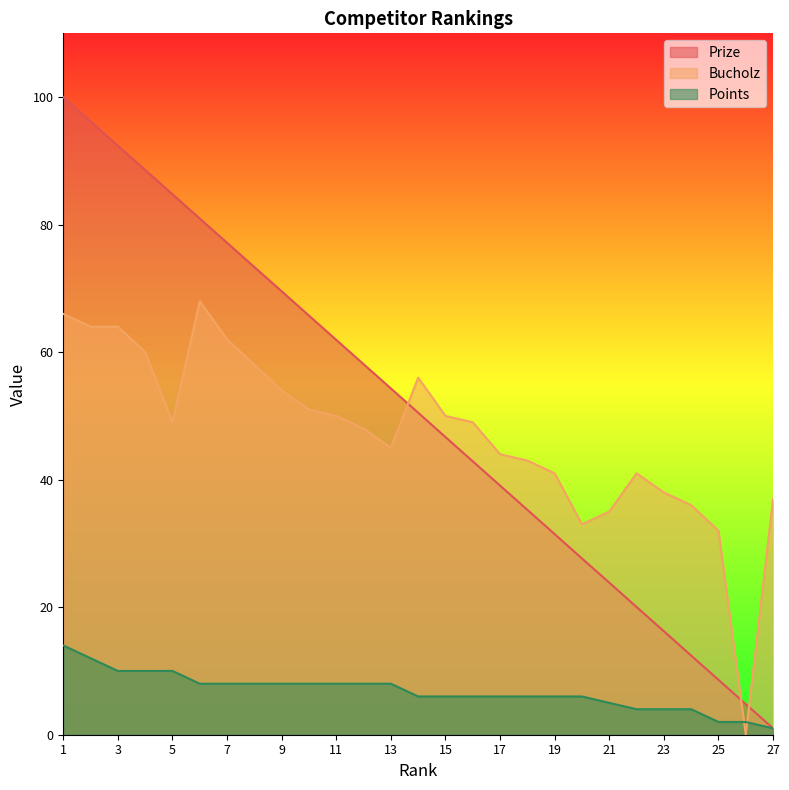

How many intersections are there between Prize and Bucholz?

3